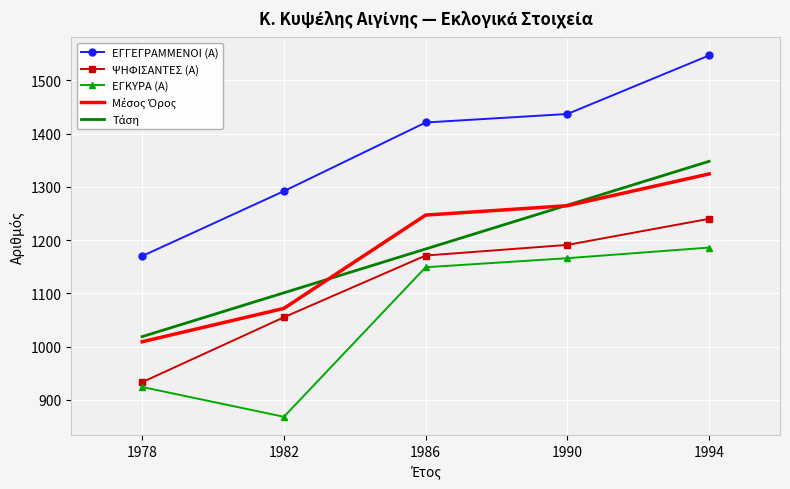

At which category is the sum across all series the highest?

1994